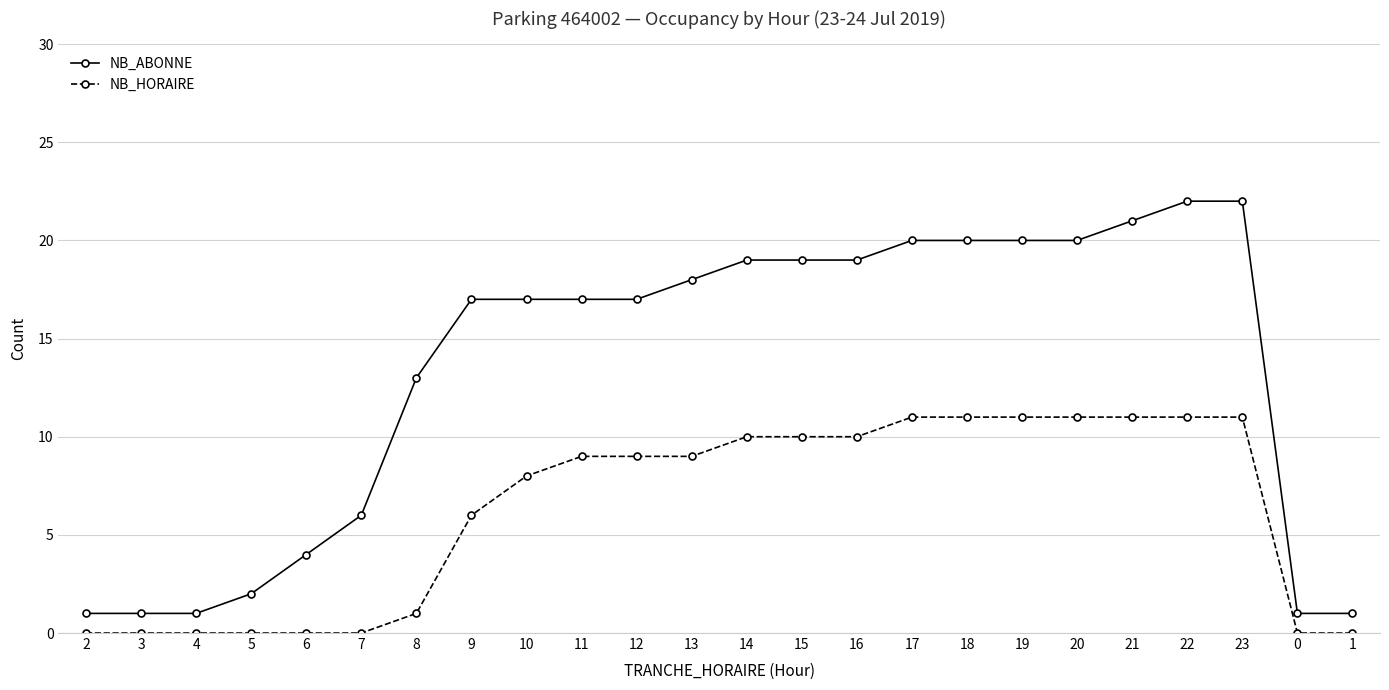

At how many categories does at least one series exceed 9?

16